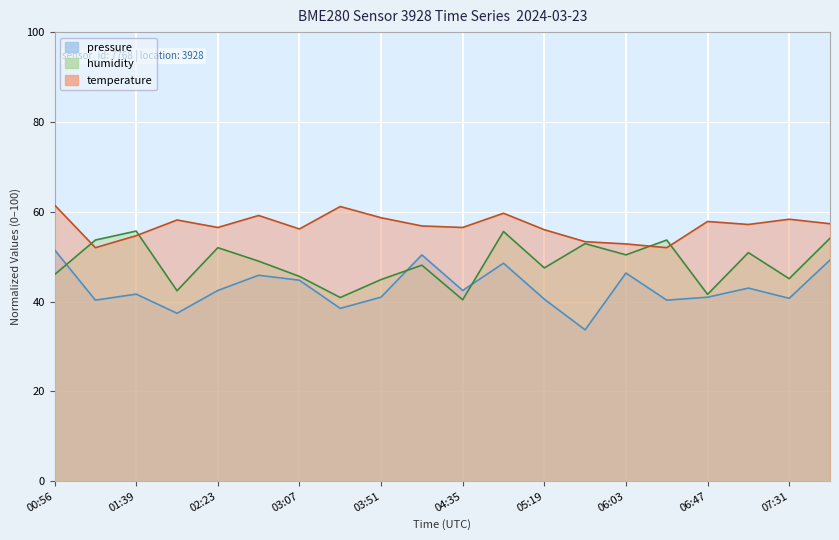

At which category does humidity reach its first local peak?

01:39